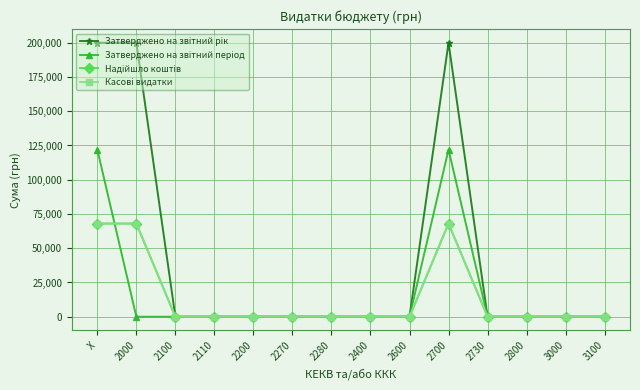

At 3100, list the series in order from largest to smallest.

Затверджено на звітний рік, Затверджено на звітний період, Надійшло коштів, Касові видатки